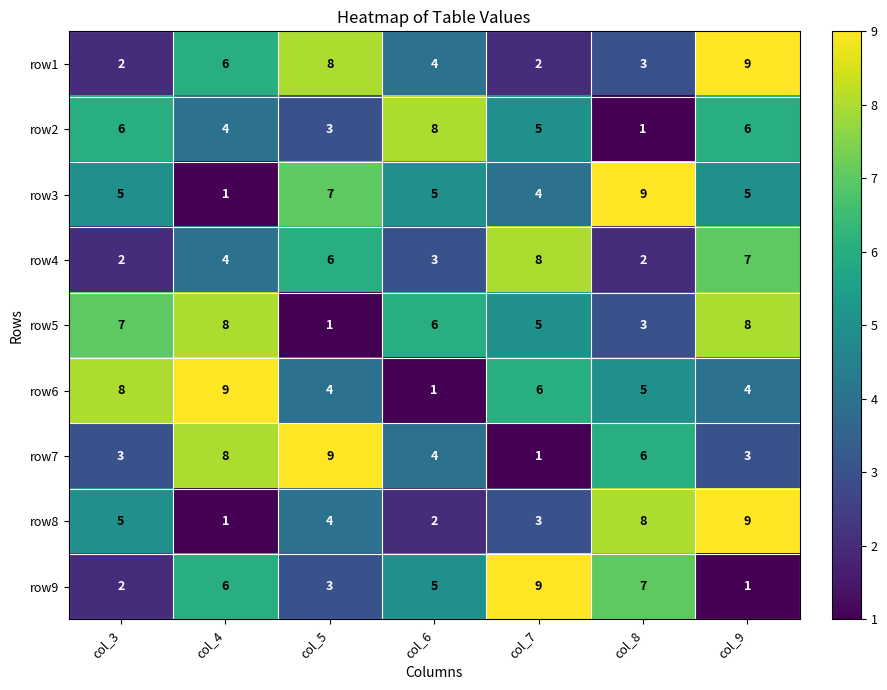

Which category has the highest value in the row8 series?

col_9